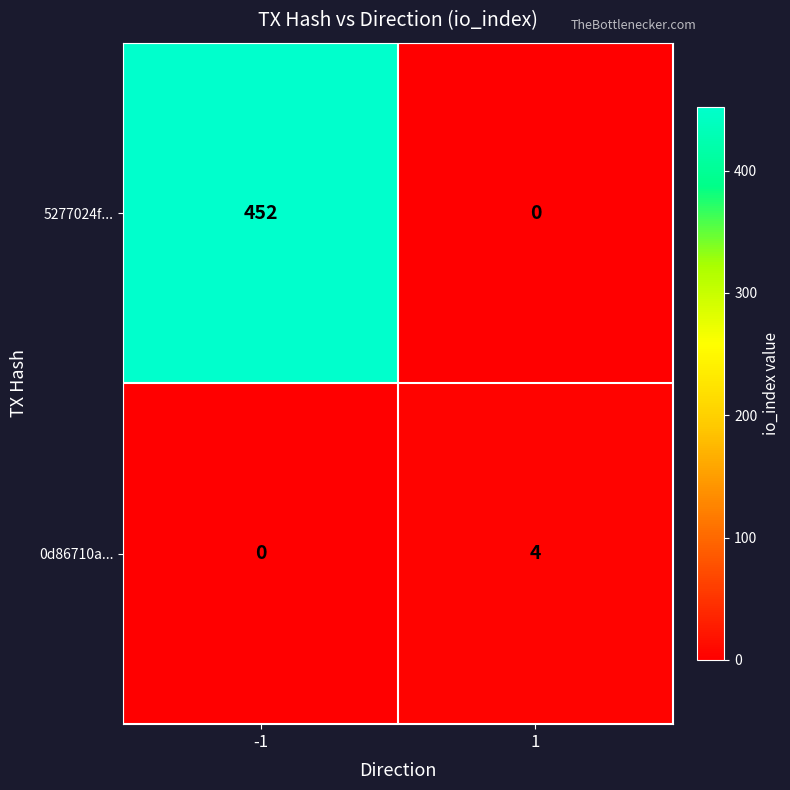

What is the maximum value shown in the chart?

452